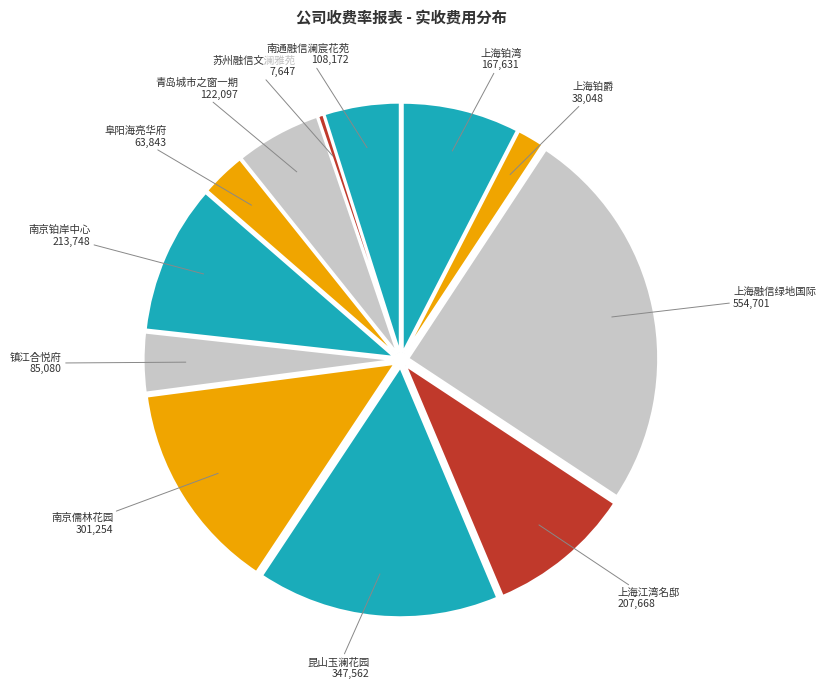

Do 南京儒林花园 and 青岛城市之窗一期 together represent more than half of the pie?

No